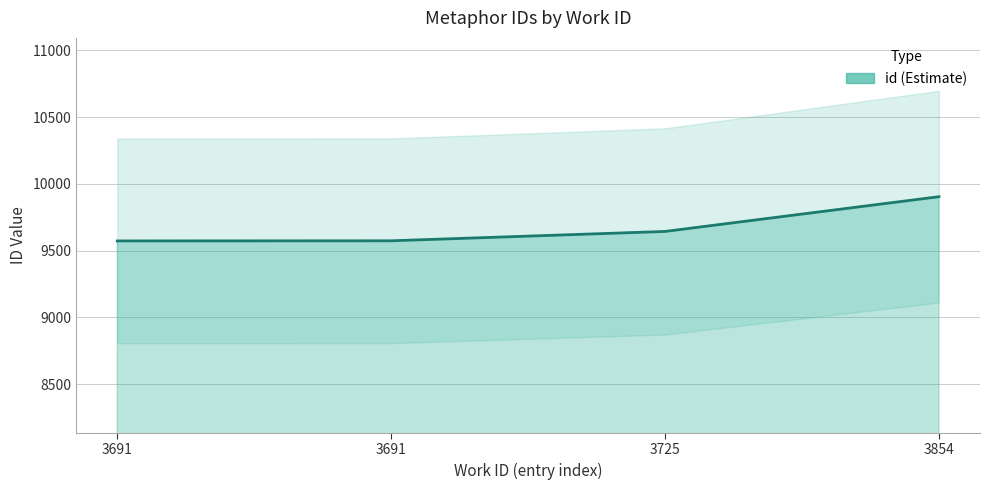

True or false: the data has more than 2 interior local peaks.

False